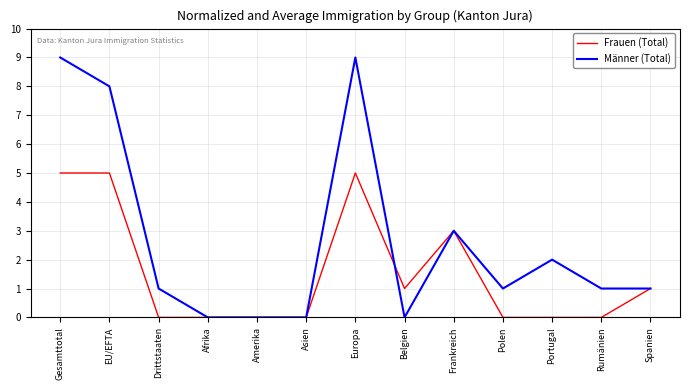

Is the value of Männer (Total) at EU/EFTA greater than the value of Frauen (Total) at EU/EFTA?

Yes